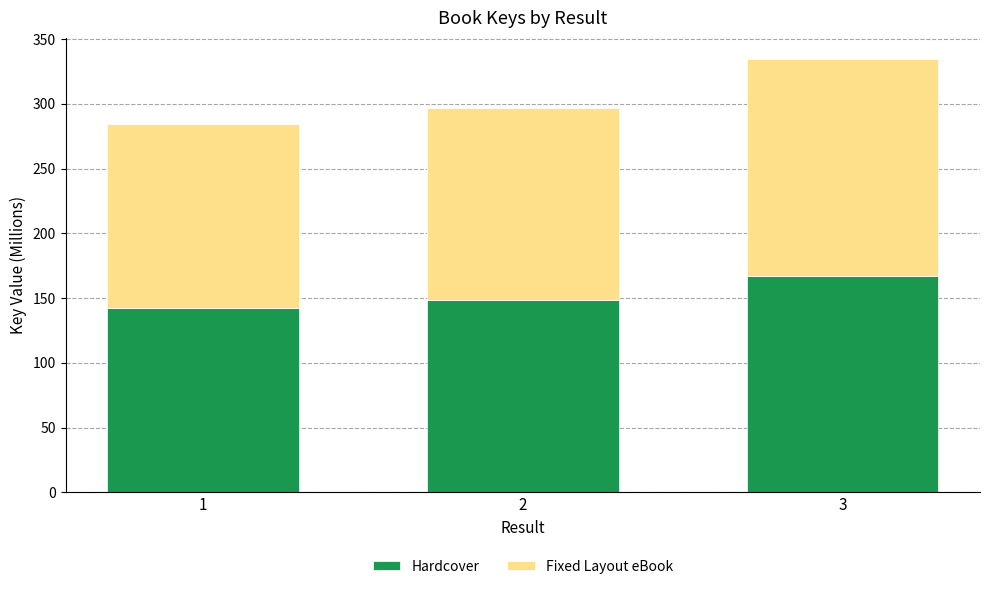

What is the highest value of the Hardcover series?

167.1